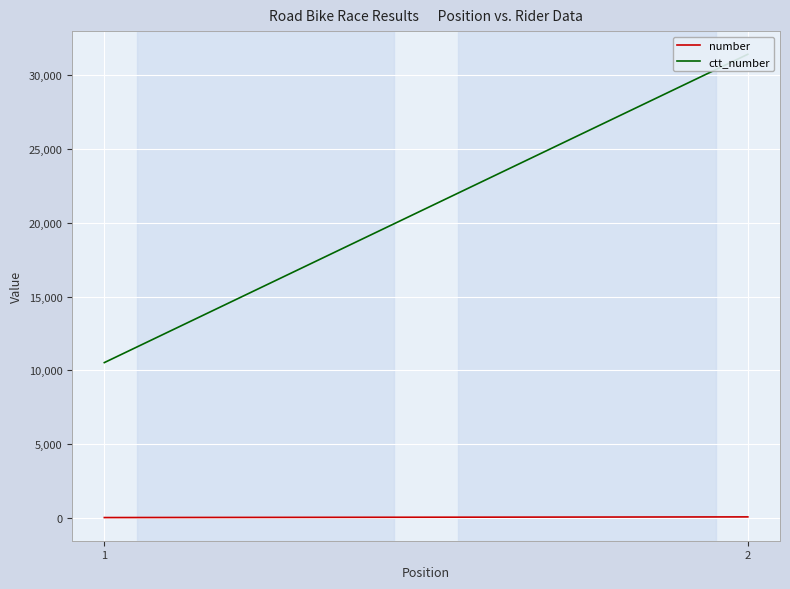

Read the number value at 2, to the nearest 5.

60